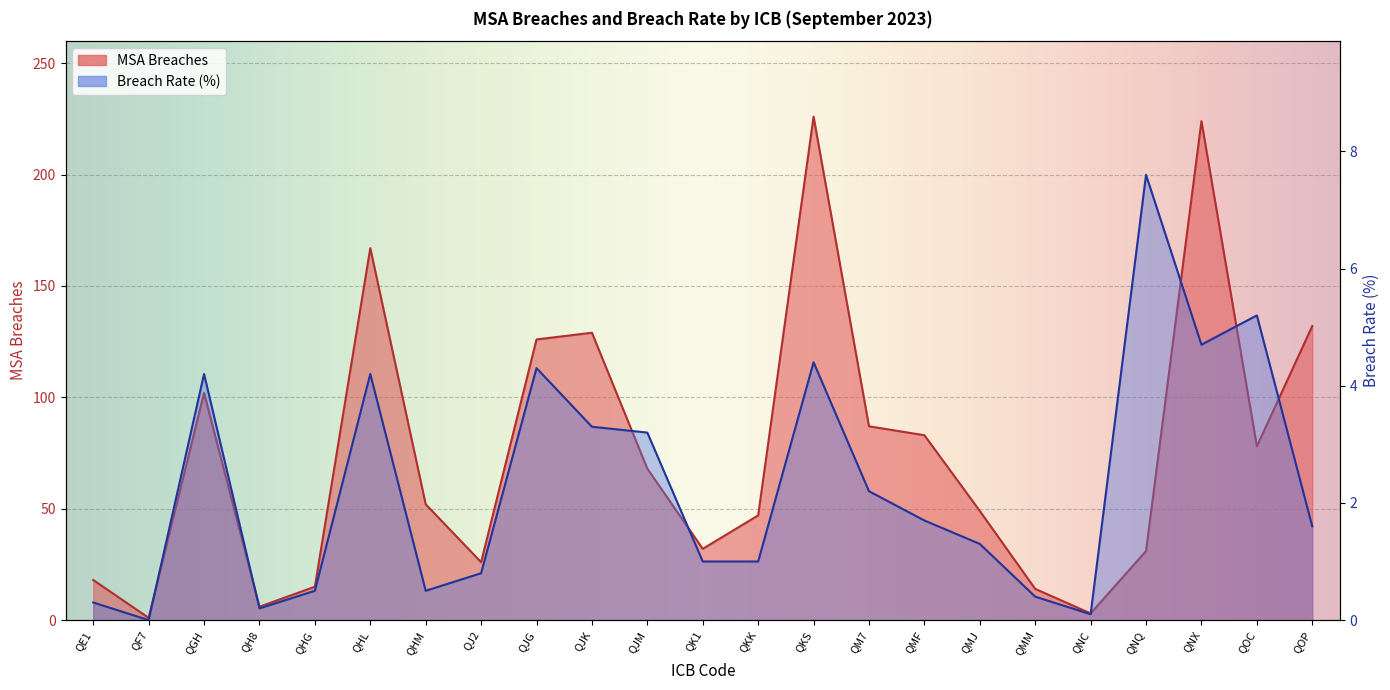

Rank the categories by MSA Breaches value from lowest to highest.

QF7, QNC, QH8, QMM, QHG, QE1, QJ2, QNQ, QK1, QKK, QMJ, QHM, QJM, QOC, QMF, QM7, QGH, QJG, QJK, QOP, QHL, QNX, QKS